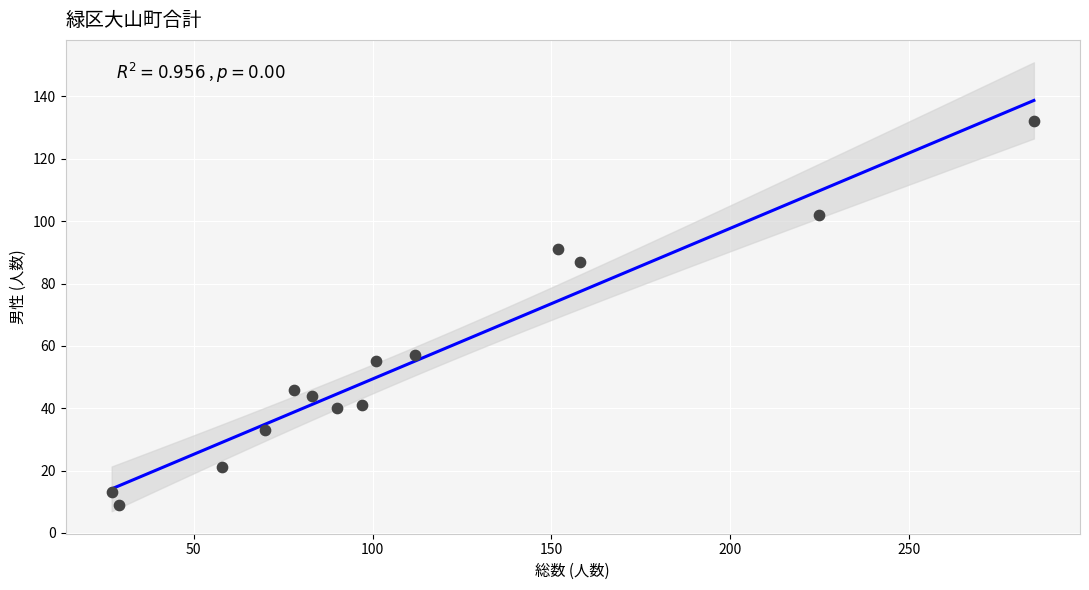

What is the range of X values (max minus min)?

258